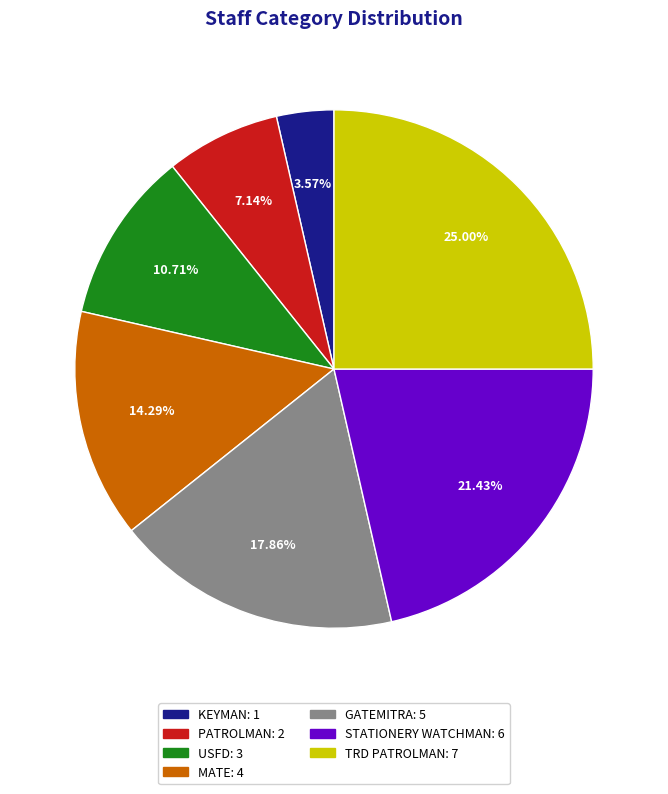

To the nearest percent, what is the difference between the largest and smallest slice percentages?

21%